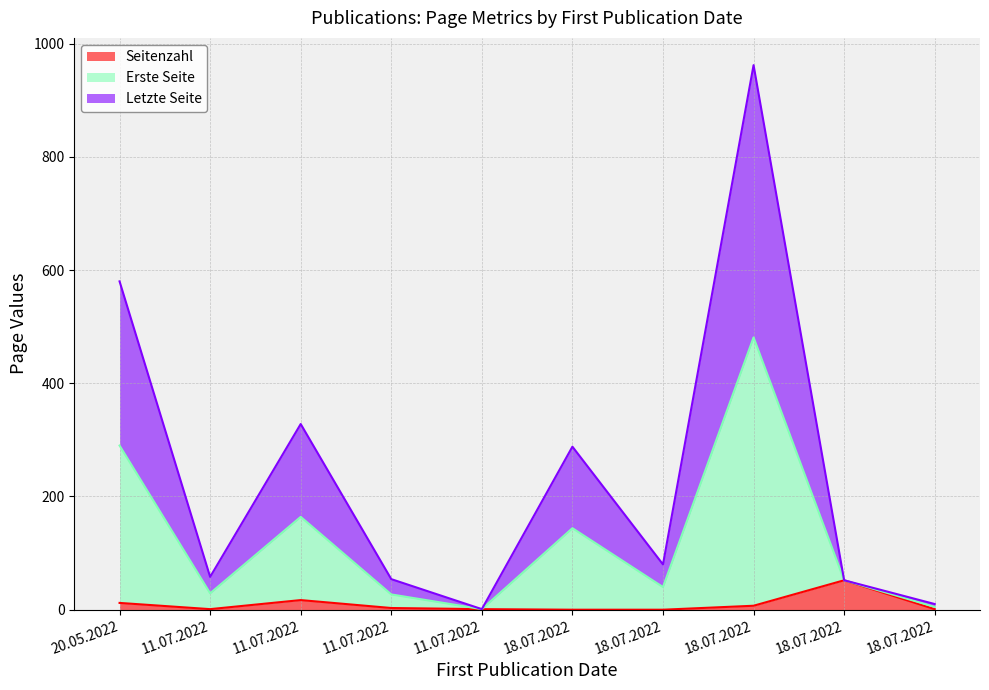

The value of Seitenzahl at 20.05.2022 is 12. True or false?

True